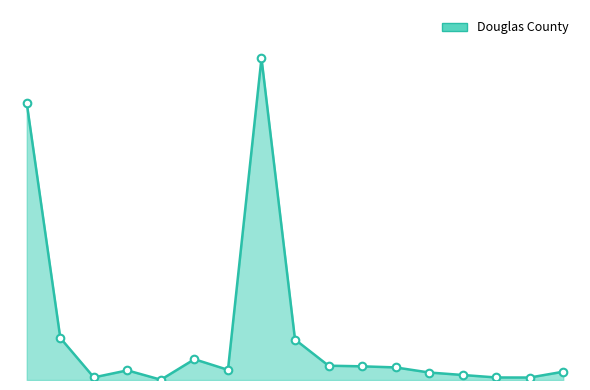

Is this an area chart (filled region under the line)?

Yes